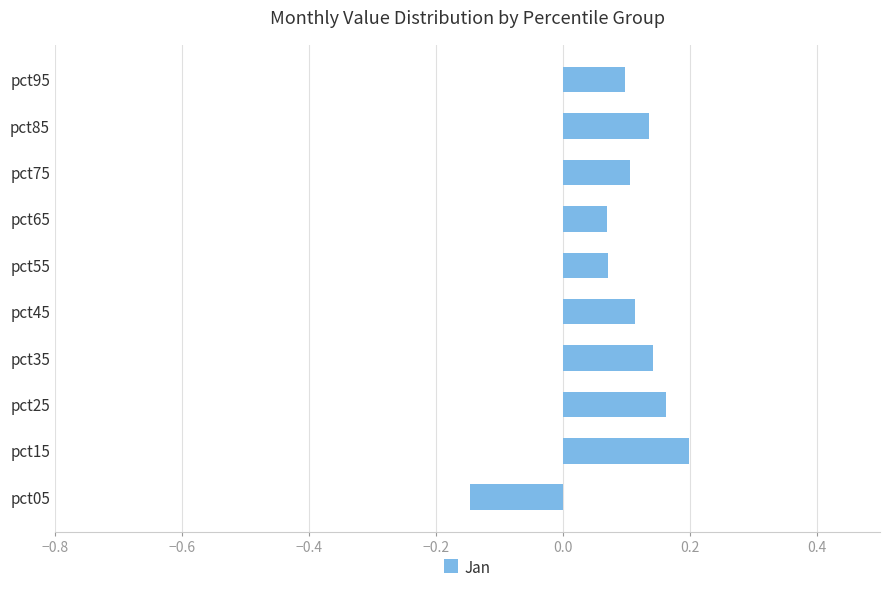

Count the number of values greater than 0.

9